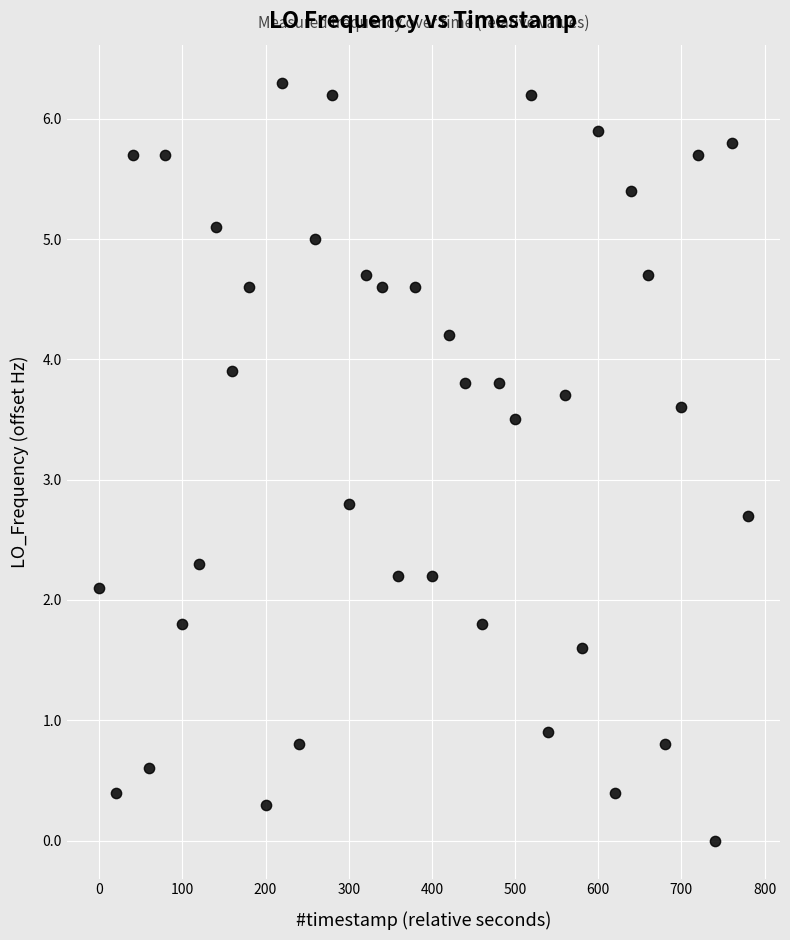

What is the range of Y values (max minus min)?

6.3